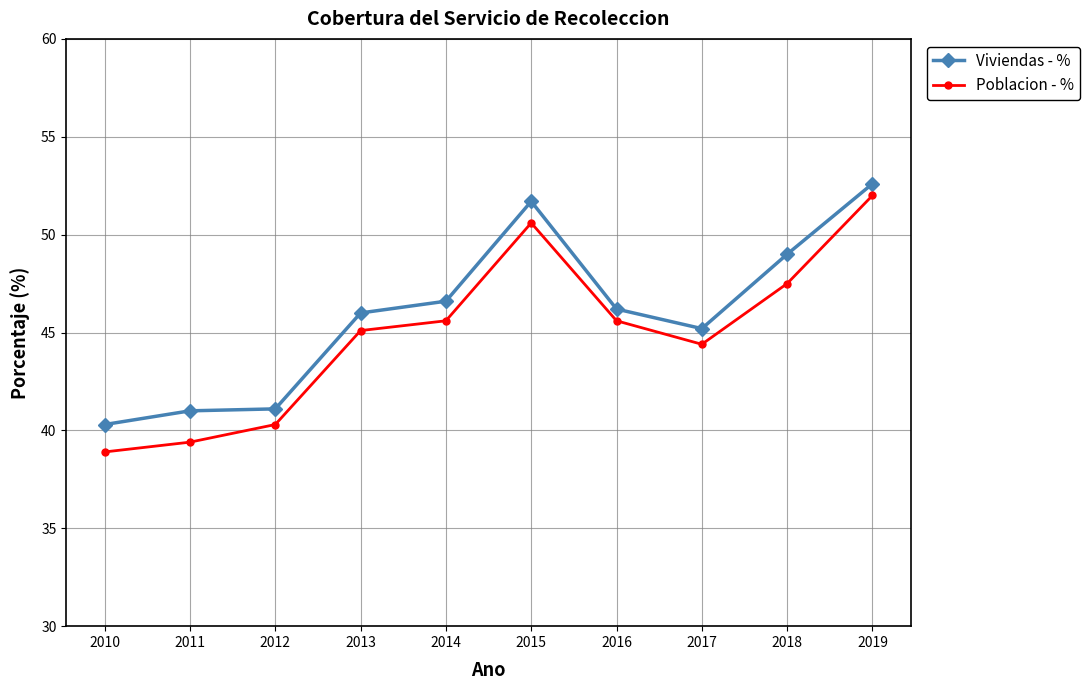

Is this an area chart (filled region under the line)?

No